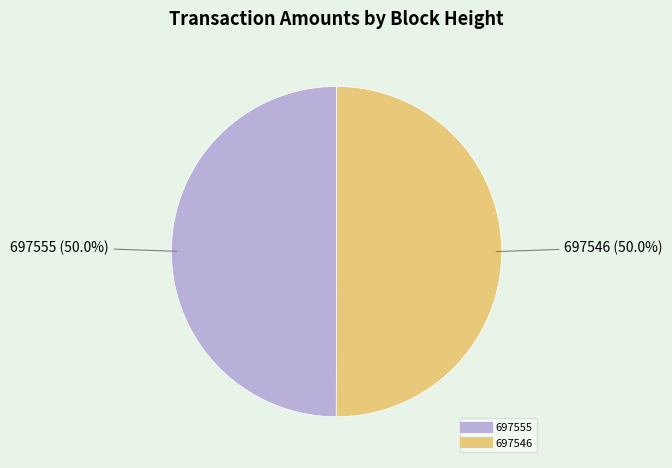

The 697555 slice represents 59% of the pie. True or false?

False